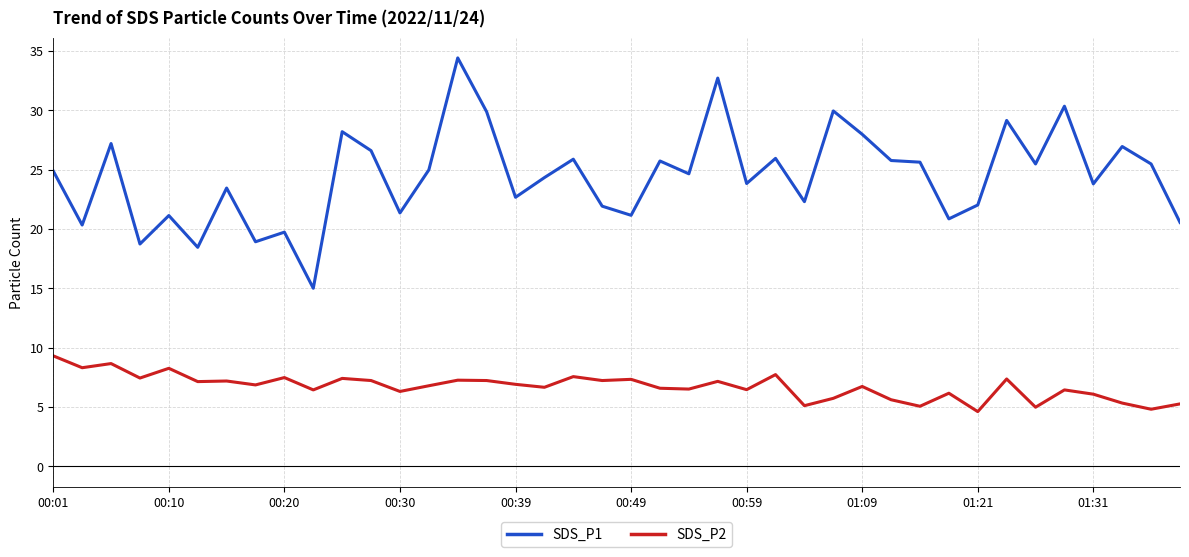

List the series in order of their peak value, lowest first.

SDS_P2, SDS_P1